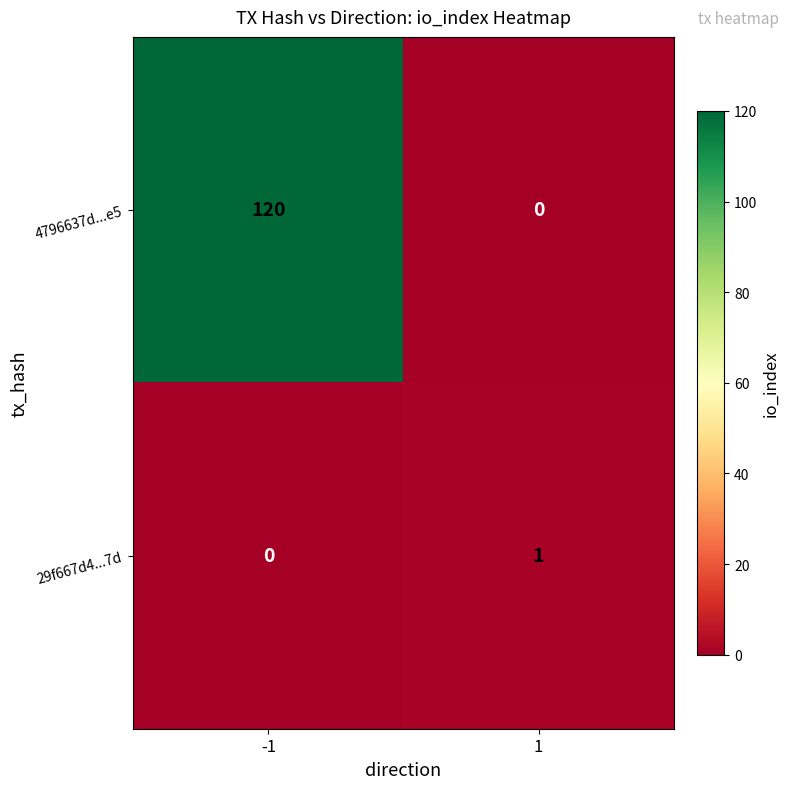

What is the maximum value shown in the chart?

120